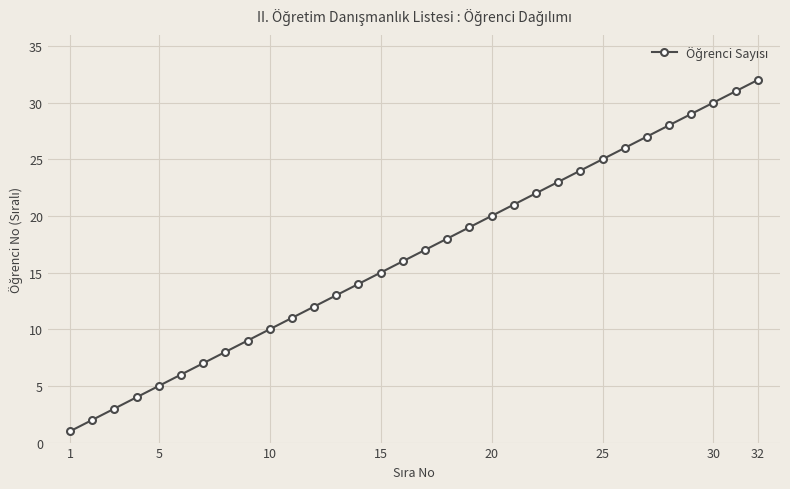

True or false: the data has more than 2 interior local peaks.

False